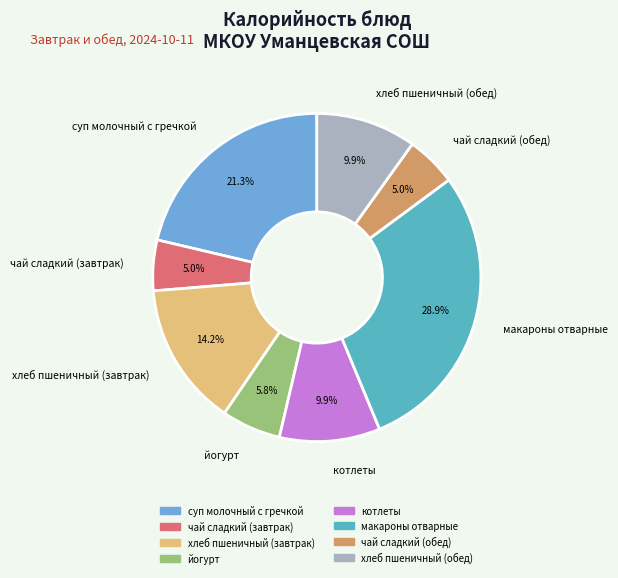

Does хлеб пшеничный (обед) represent more than half of the total?

No